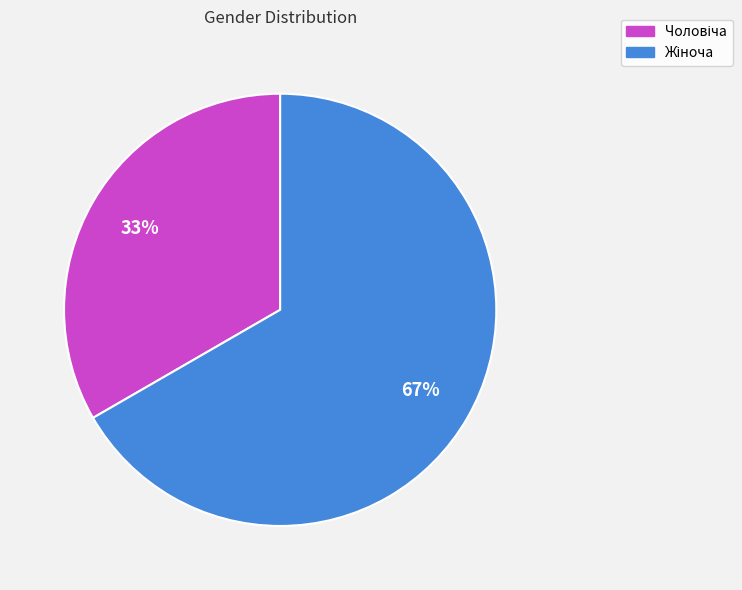

Does any single category account for the majority?

Yes